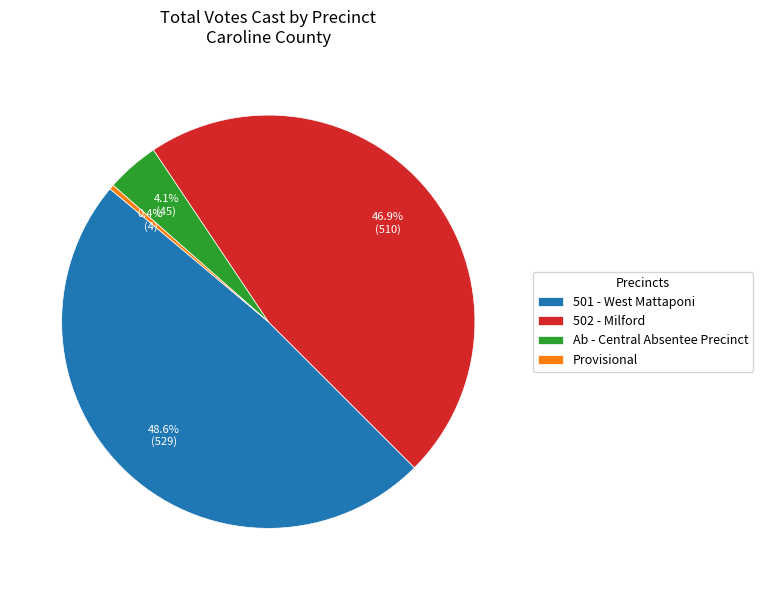

Which category has the smallest portion of the pie?

Provisional